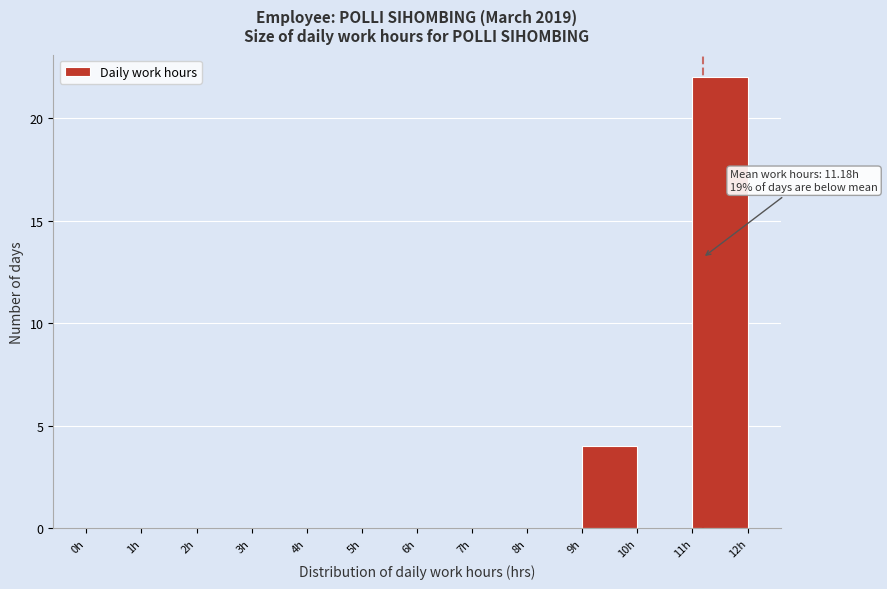

Over which range of the x-axis is the bar tallest?

11 to 12